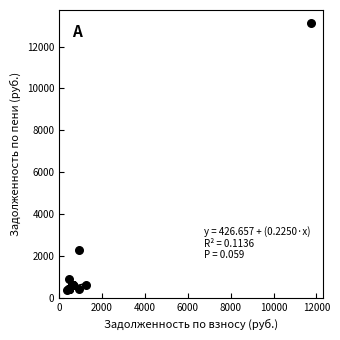

What Y value in the scatter plot is closest to 6745?

2306.1